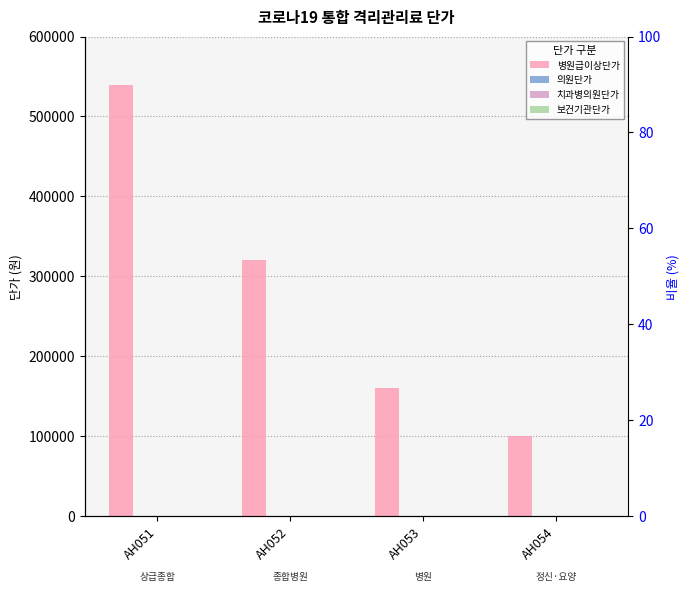

At which label is 병원급이상단가 closest to 320000?

AH052